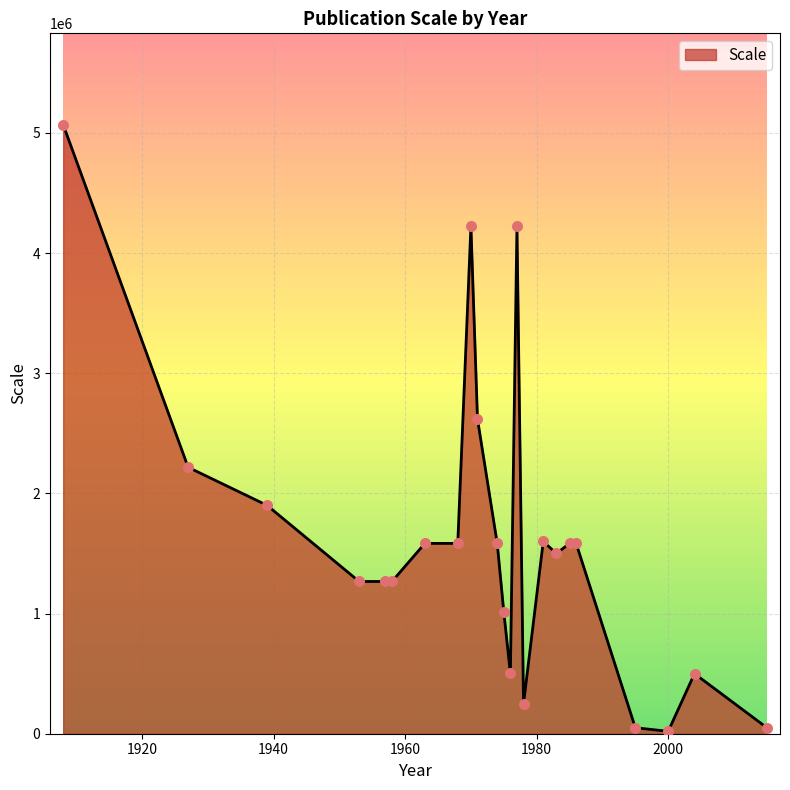

What is the difference between the maximum and minimum values?

5048800